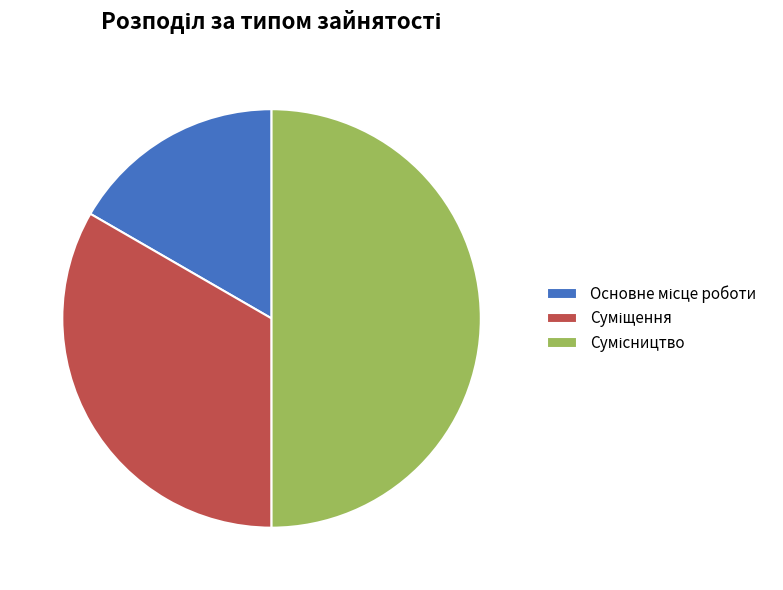

Rank the categories by value from highest to lowest.

Сумісництво, Суміщення, Основне місце роботи